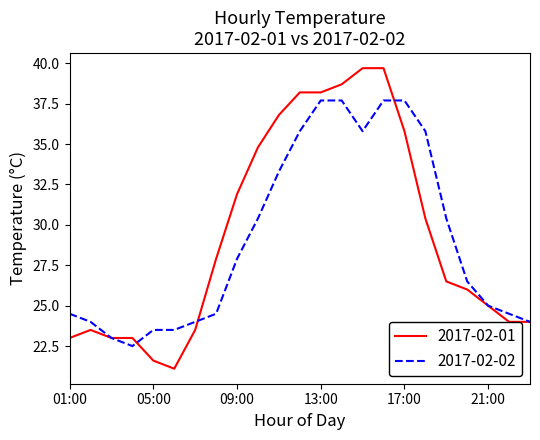

What is the maximum value for 2017-02-01?

39.7